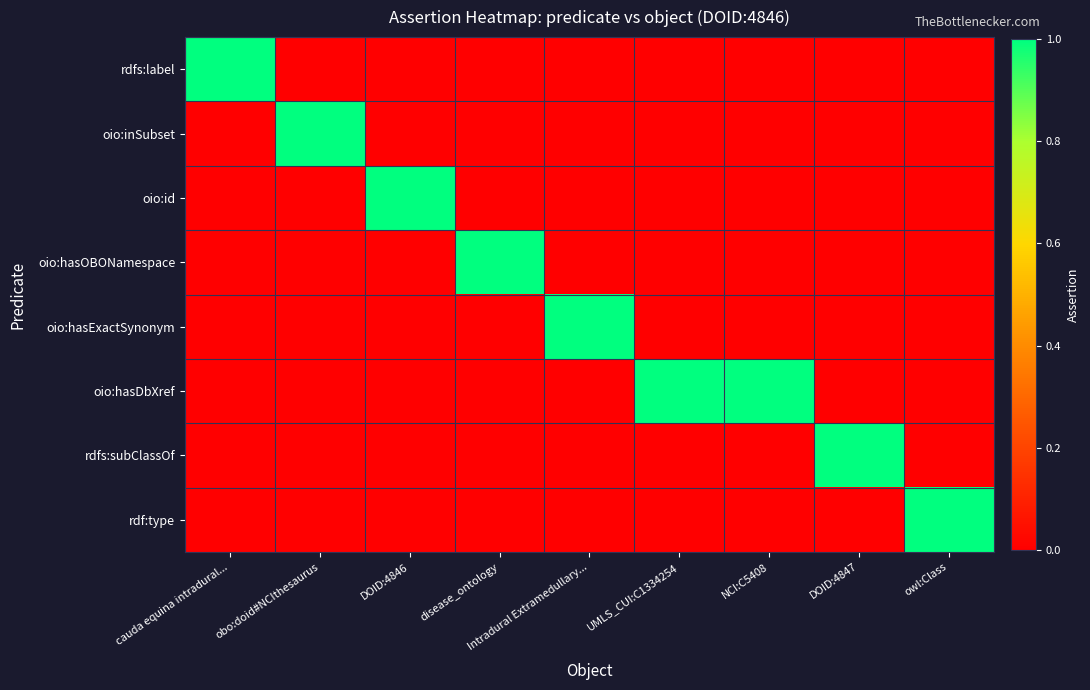

Reading left to right, what are all the values shown in this chart?

rdfs:label: cauda equina intradural...=1	obo:doid#NCIthesaurus=0	DOID:4846=0	disease_ontology=0	Intradural Extramedullary...=0	UMLS_CUI:C1334254=0	NCI:C5408=0	DOID:4847=0	owl:Class=0
oio:inSubset: cauda equina intradural...=0	obo:doid#NCIthesaurus=1	DOID:4846=0	disease_ontology=0	Intradural Extramedullary...=0	UMLS_CUI:C1334254=0	NCI:C5408=0	DOID:4847=0	owl:Class=0
oio:id: cauda equina intradural...=0	obo:doid#NCIthesaurus=0	DOID:4846=1	disease_ontology=0	Intradural Extramedullary...=0	UMLS_CUI:C1334254=0	NCI:C5408=0	DOID:4847=0	owl:Class=0
oio:hasOBONamespace: cauda equina intradural...=0	obo:doid#NCIthesaurus=0	DOID:4846=0	disease_ontology=1	Intradural Extramedullary...=0	UMLS_CUI:C1334254=0	NCI:C5408=0	DOID:4847=0	owl:Class=0
oio:hasExactSynonym: cauda equina intradural...=0	obo:doid#NCIthesaurus=0	DOID:4846=0	disease_ontology=0	Intradural Extramedullary...=1	UMLS_CUI:C1334254=0	NCI:C5408=0	DOID:4847=0	owl:Class=0
oio:hasDbXref: cauda equina intradural...=0	obo:doid#NCIthesaurus=0	DOID:4846=0	disease_ontology=0	Intradural Extramedullary...=0	UMLS_CUI:C1334254=1	NCI:C5408=1	DOID:4847=0	owl:Class=0
rdfs:subClassOf: cauda equina intradural...=0	obo:doid#NCIthesaurus=0	DOID:4846=0	disease_ontology=0	Intradural Extramedullary...=0	UMLS_CUI:C1334254=0	NCI:C5408=0	DOID:4847=1	owl:Class=0
rdf:type: cauda equina intradural...=0	obo:doid#NCIthesaurus=0	DOID:4846=0	disease_ontology=0	Intradural Extramedullary...=0	UMLS_CUI:C1334254=0	NCI:C5408=0	DOID:4847=0	owl:Class=1